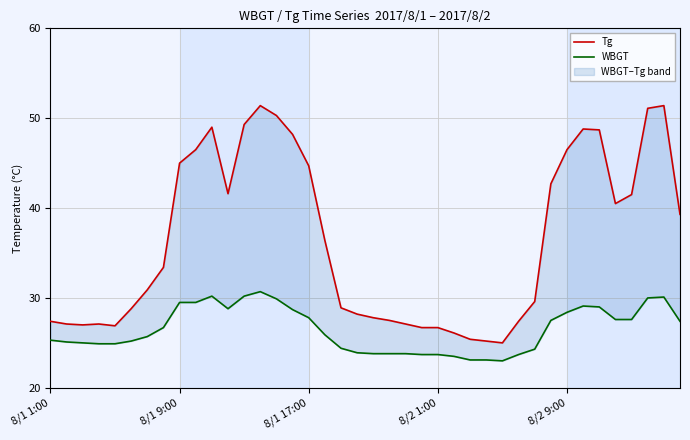

What is the spread (max minus min) of values at 8/2 1:00?

3.0